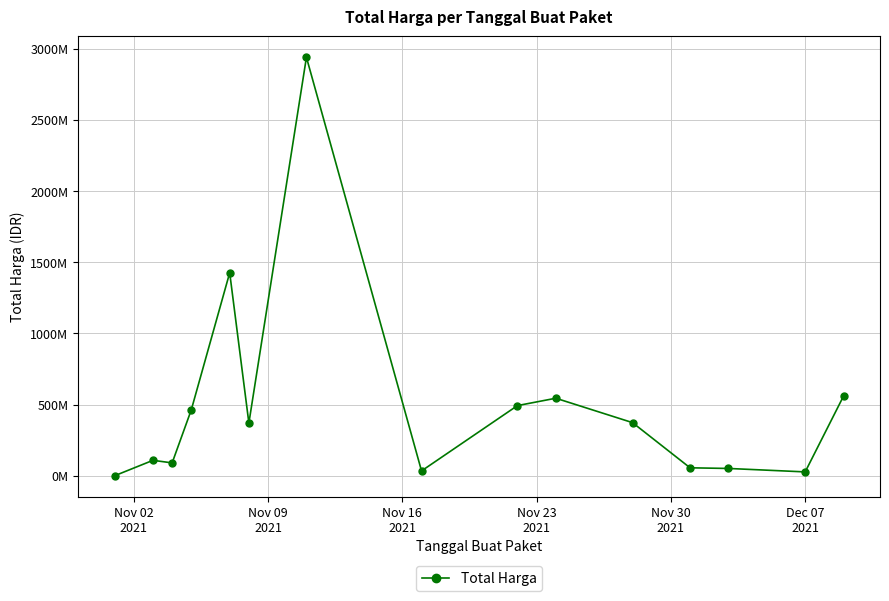

What is the maximum value shown in the chart?

2938853240